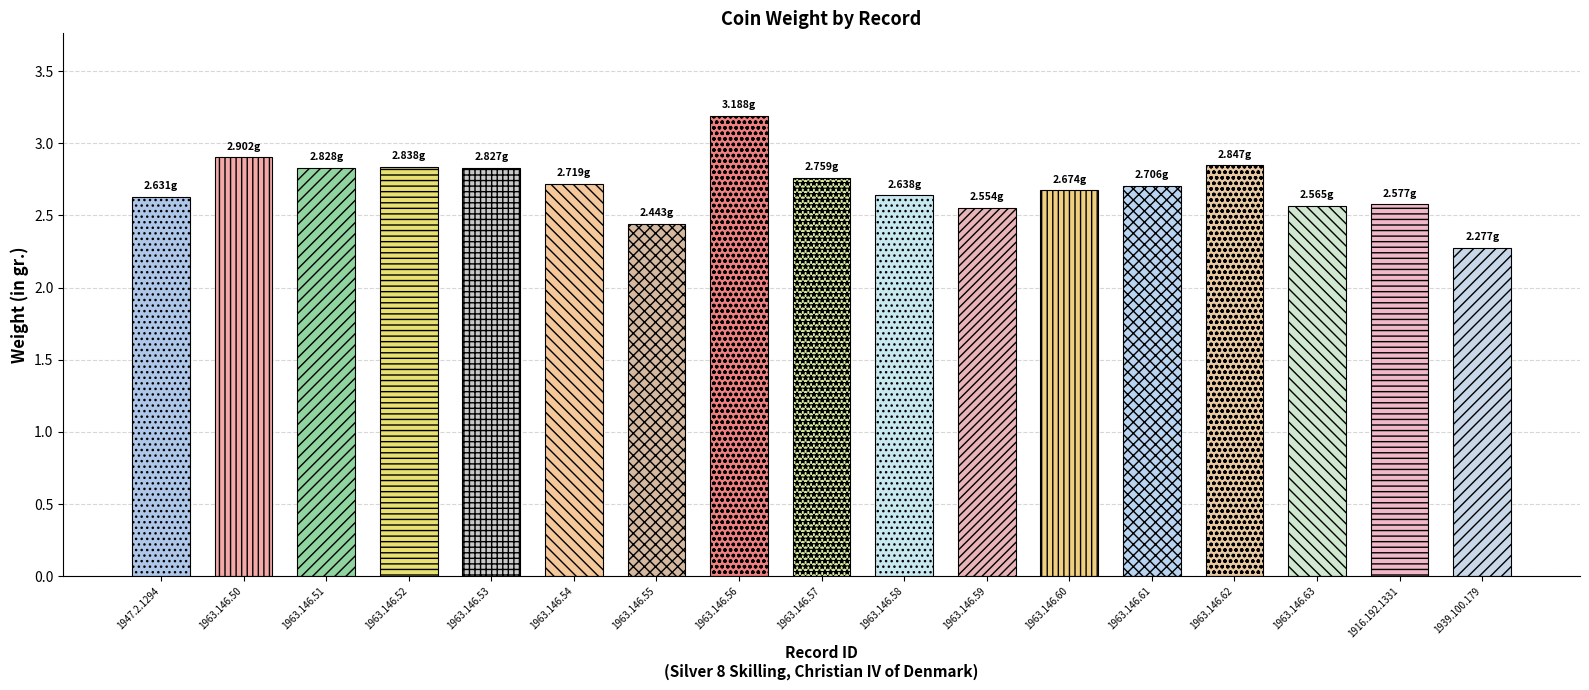

The value at 1947.2.1294 is 1.2. True or false?

False